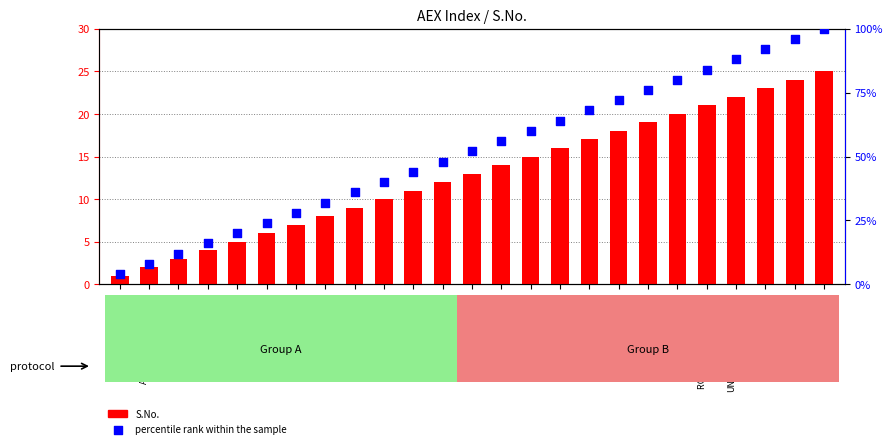

Which series contains the lowest Y value?

S.No.